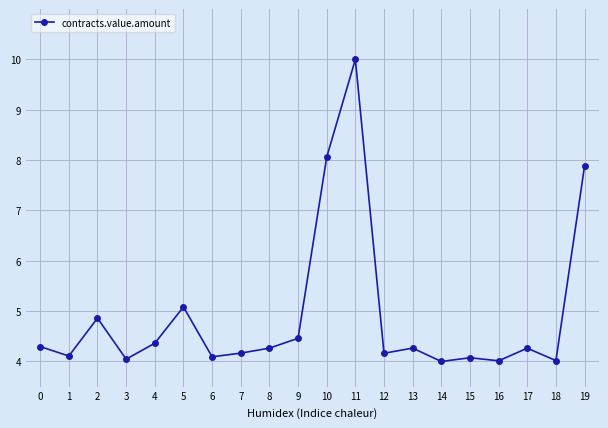

Is it true that the value at 4 is 4.4?

True